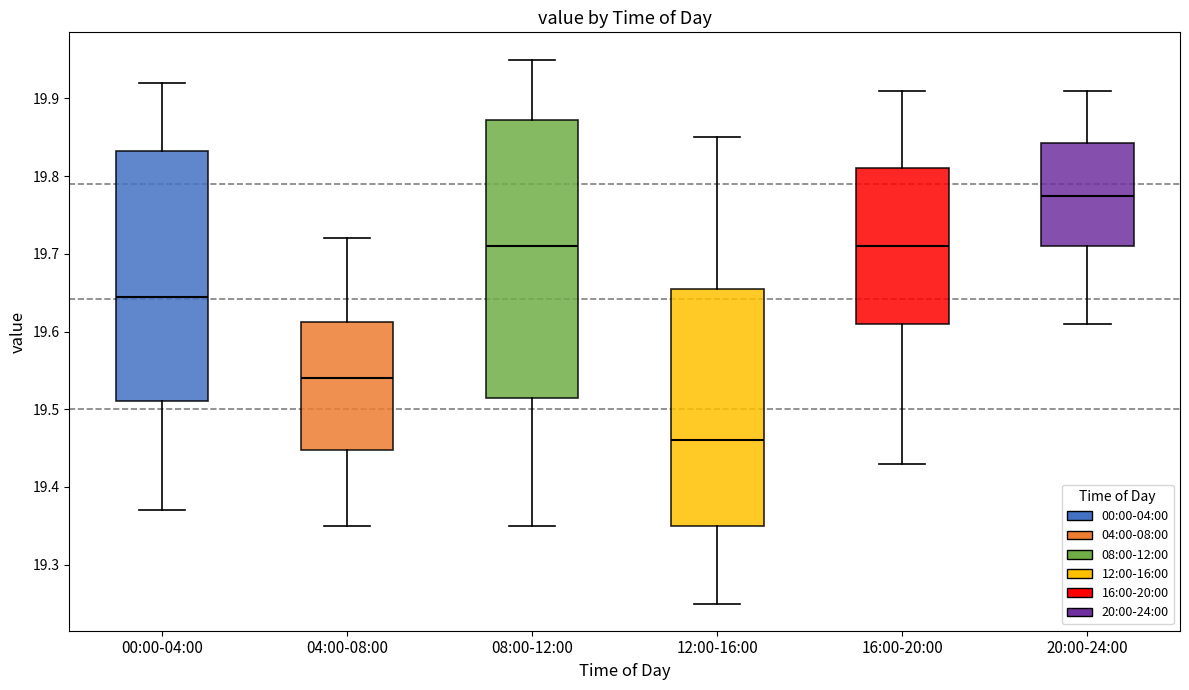

Reading left to right, read every box against the y-axis: the position of its median line, the range the box covers, and the ends of its whiskers. The values are not printed on the chart, so give them approximately, as read against the axis.

00:00-04:00: median 19.65, box 19.51 to 19.83, whiskers 19.37 to 19.92
04:00-08:00: median 19.54, box 19.45 to 19.61, whiskers 19.35 to 19.72
08:00-12:00: median 19.71, box 19.52 to 19.87, whiskers 19.35 to 19.95
12:00-16:00: median 19.46, box 19.35 to 19.66, whiskers 19.25 to 19.85
16:00-20:00: median 19.71, box 19.61 to 19.81, whiskers 19.43 to 19.91
20:00-24:00: median 19.78, box 19.71 to 19.84, whiskers 19.61 to 19.91